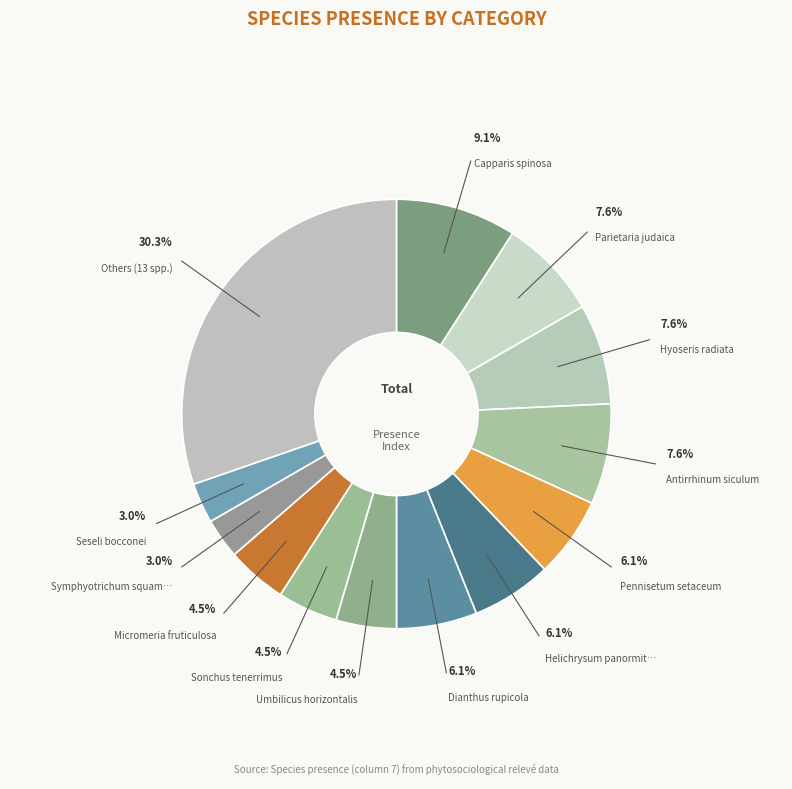

How many slices are in this pie chart?

13